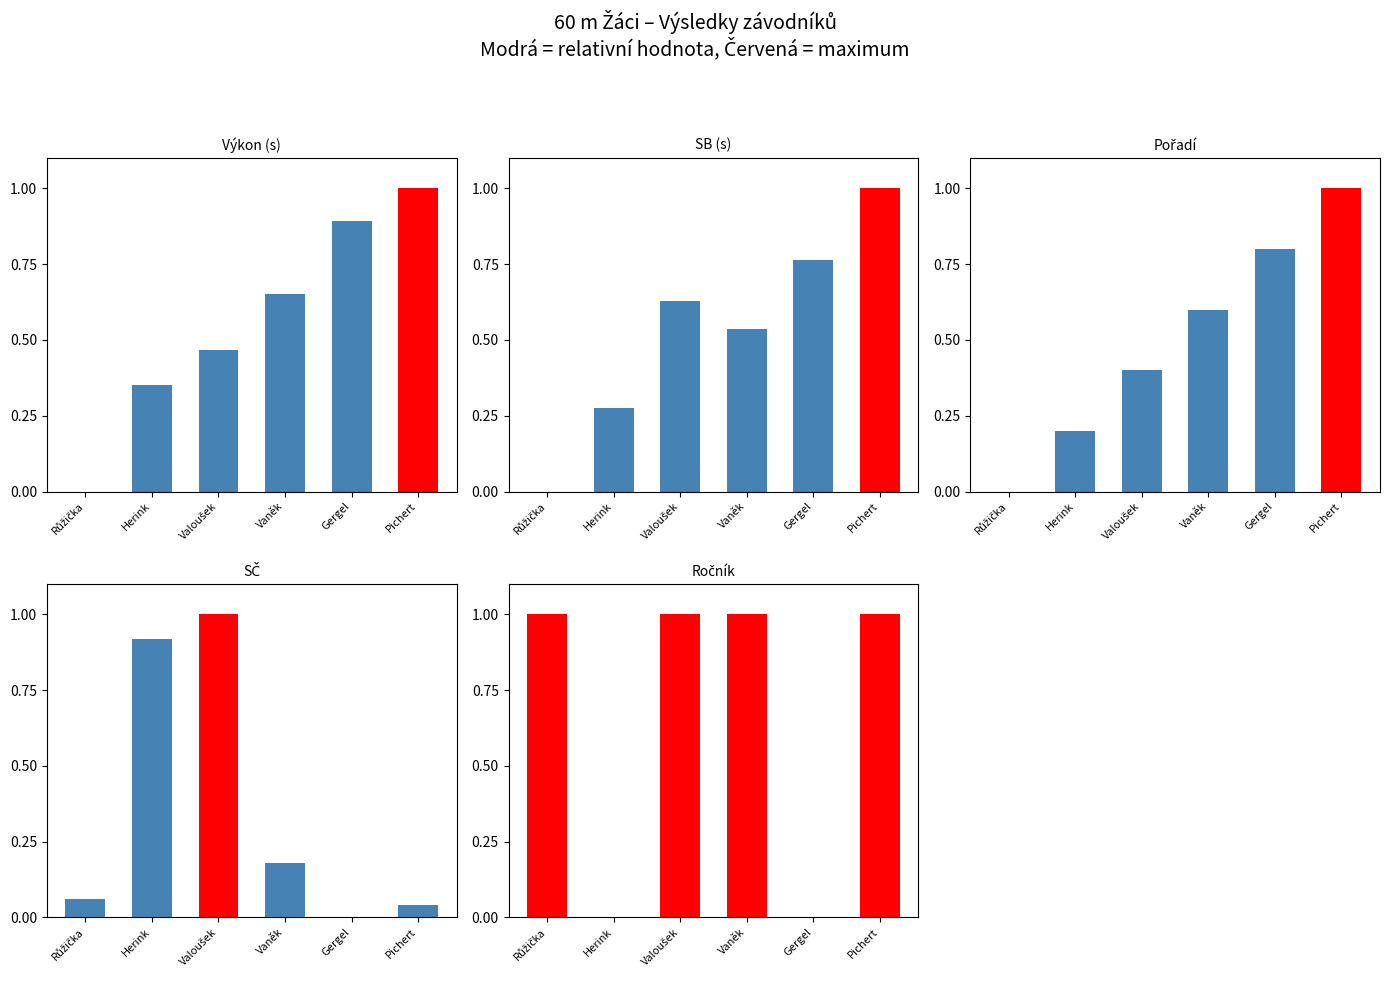

Which has a higher value, Pichert or Herink?

Pichert